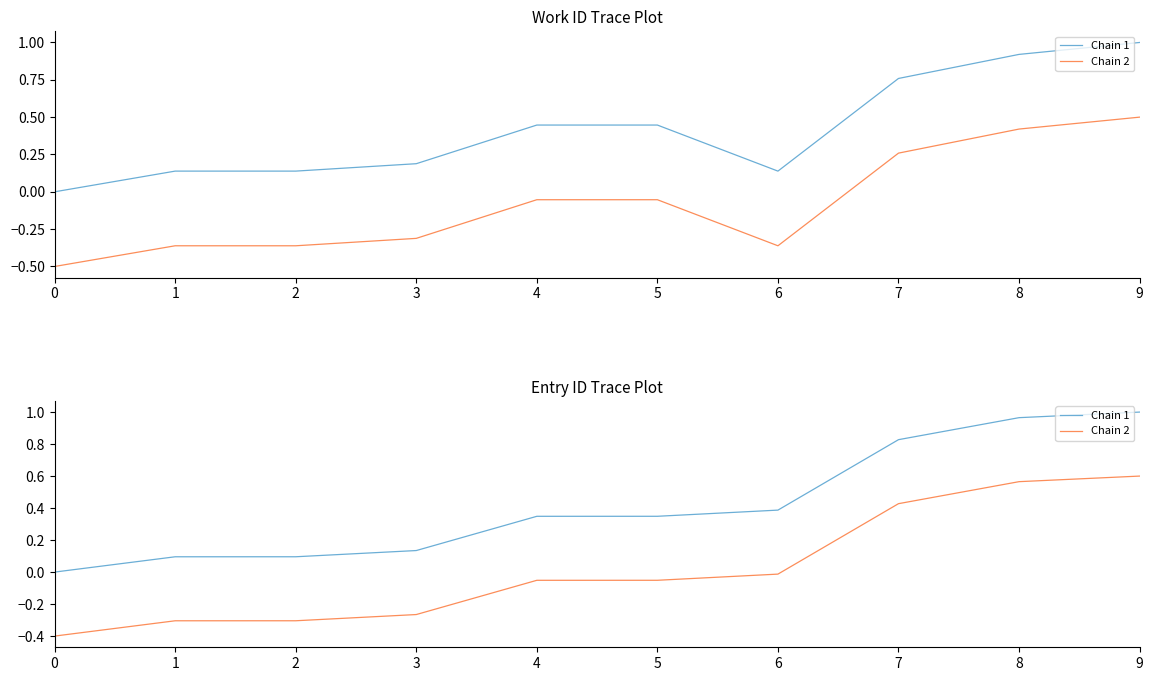

Between 9 and 8, which is larger?

9